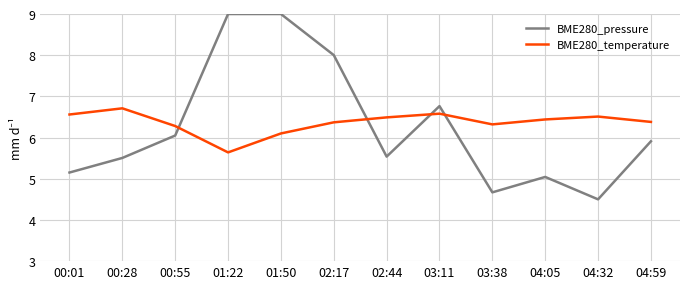

What is the maximum value for BME280_pressure?

9.0